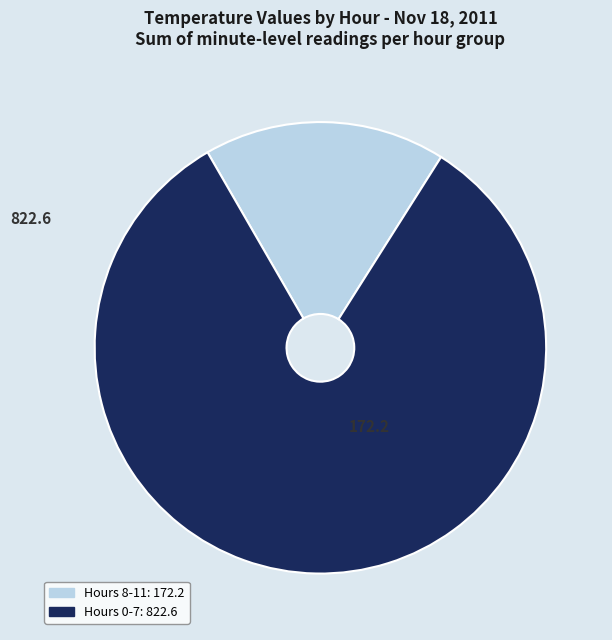

Is there a majority slice in this chart?

Yes